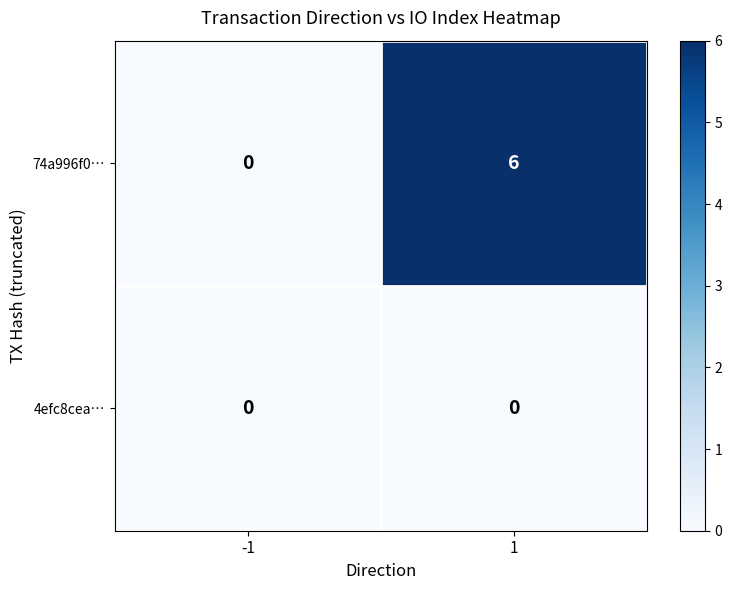

Which series has the largest range (max minus min)?

74a996f0…